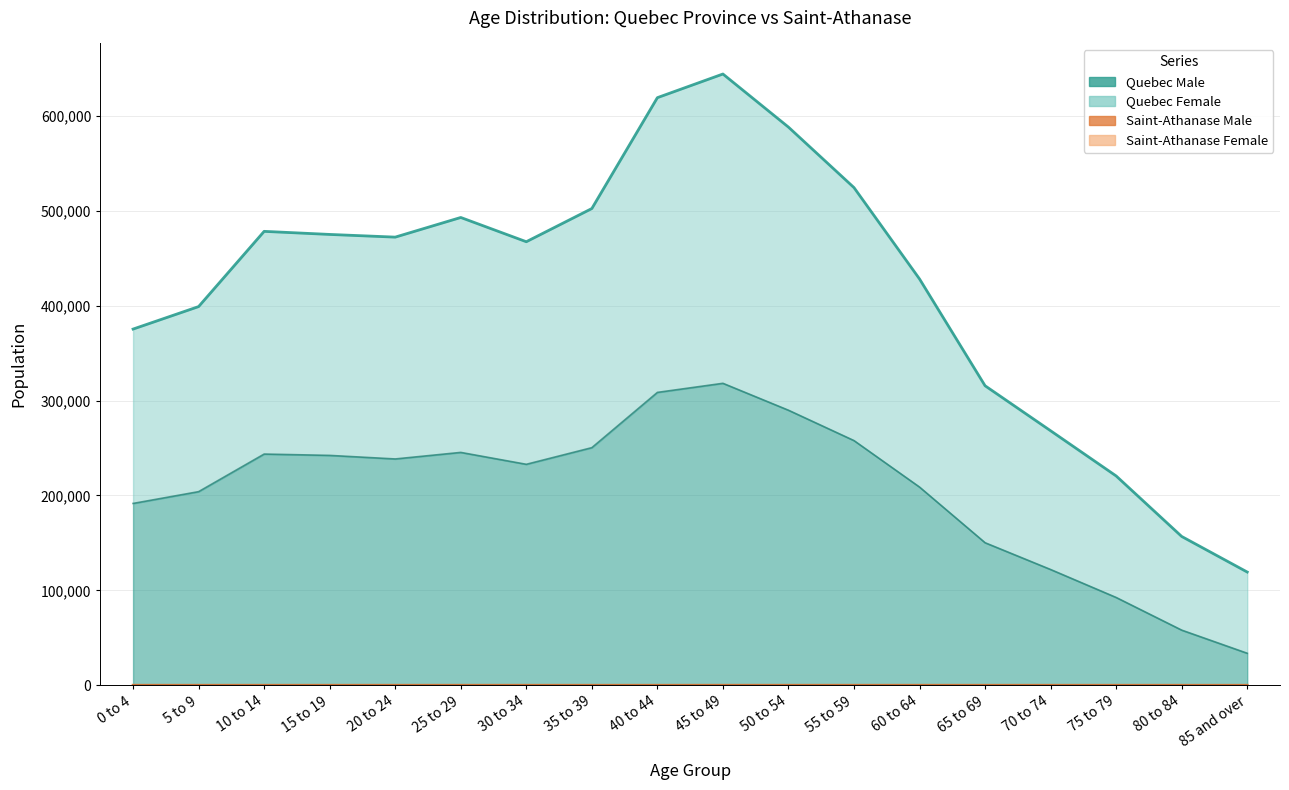

What is the difference between the highest and lowest values at 40 to 44?

619110